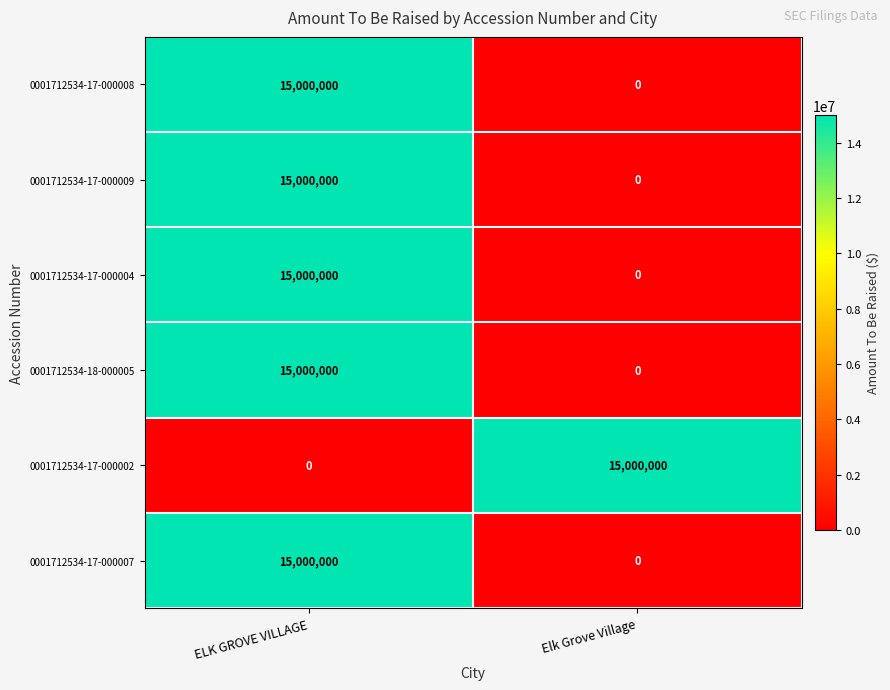

What is the greatest value displayed?

15000000